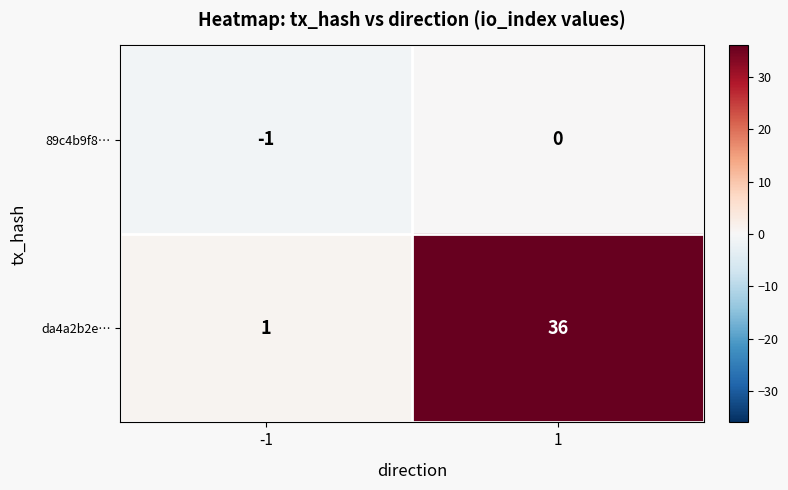

Reading left to right, list all the values displayed in this chart.

89c4b9f8…: -1	0
da4a2b2e…: 1	36